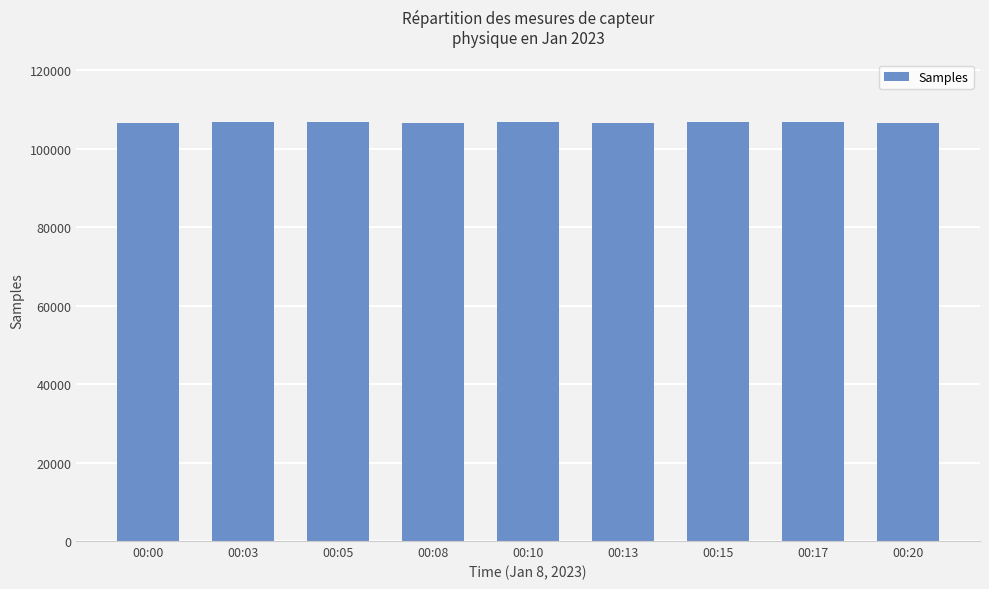

What is the value of the 2nd bar from the left?

106701